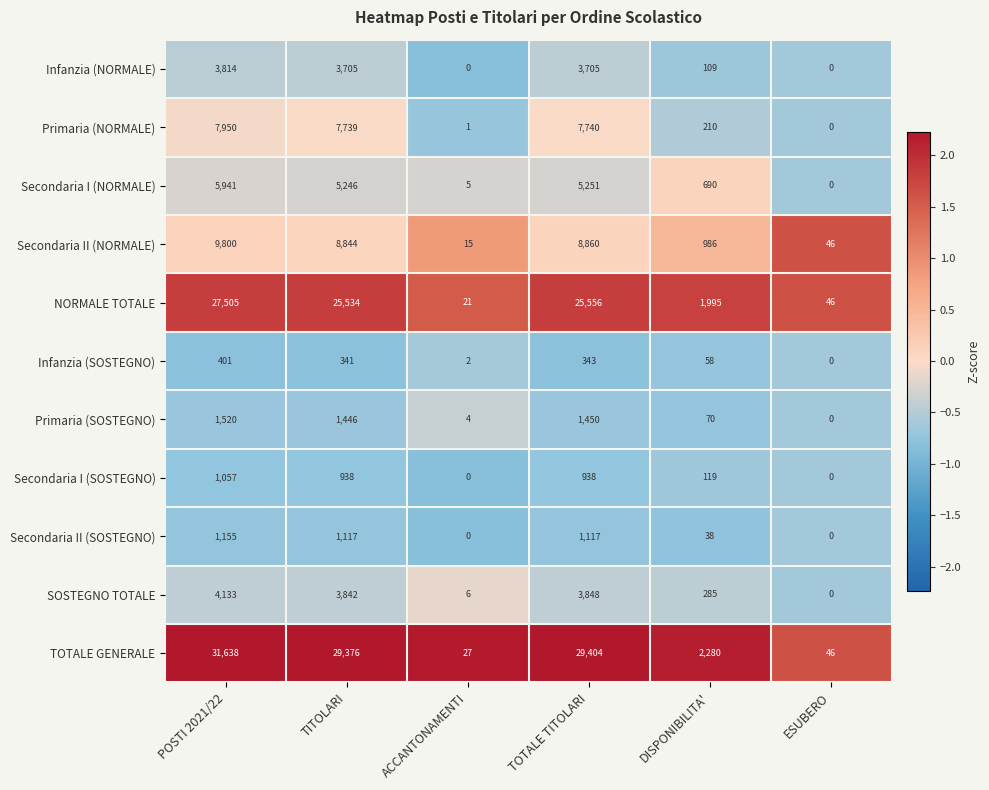

What is the total value across all series at ESUBERO?

138